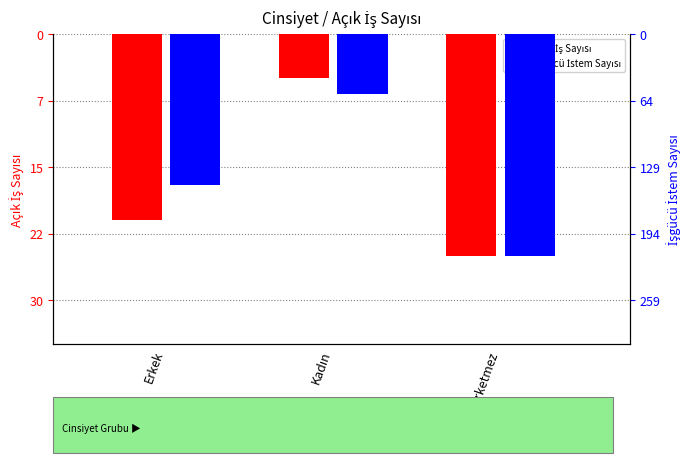

At how many categories does at least one series exceed -82?

3